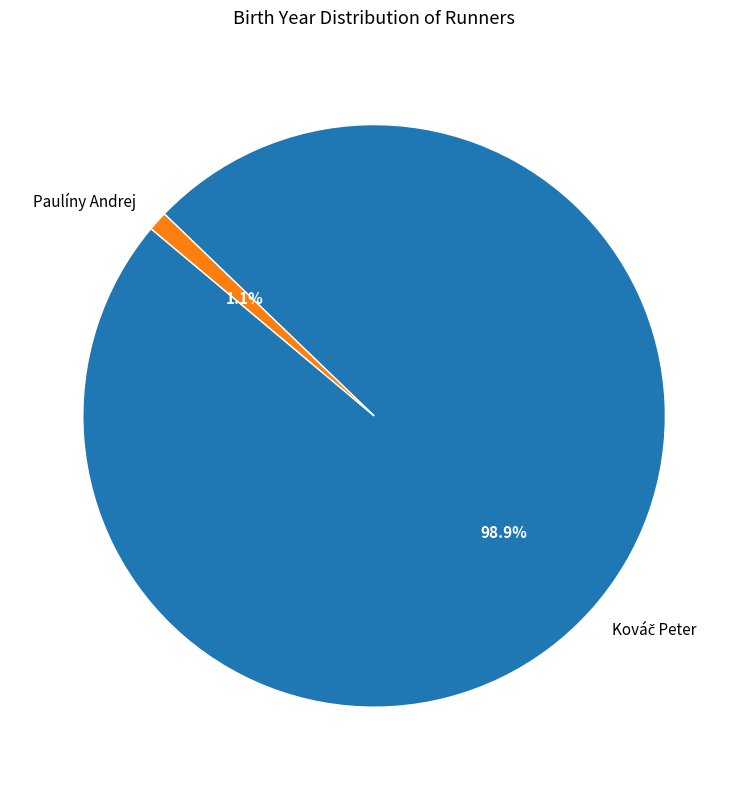

Which slice is the smallest?

Paulíny Andrej